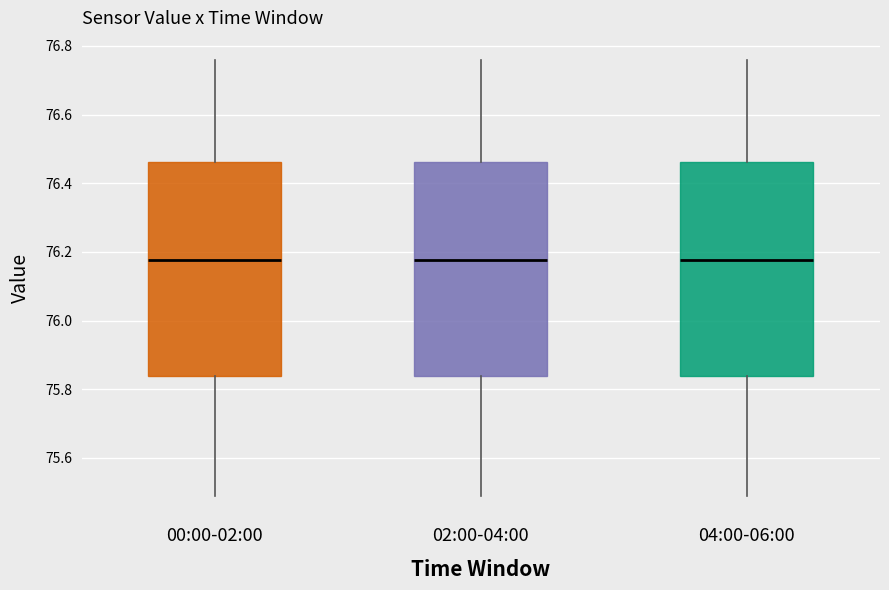

Reading left to right, read every box against the y-axis: the position of its median line, the range the box covers, and the ends of its whiskers. The values are not printed on the chart, so give them approximately, as read against the axis.

00:00-02:00: median 76.18, box 75.84 to 76.46, whiskers 75.50 to 76.76
02:00-04:00: median 76.18, box 75.84 to 76.46, whiskers 75.50 to 76.76
04:00-06:00: median 76.18, box 75.84 to 76.46, whiskers 75.50 to 76.76